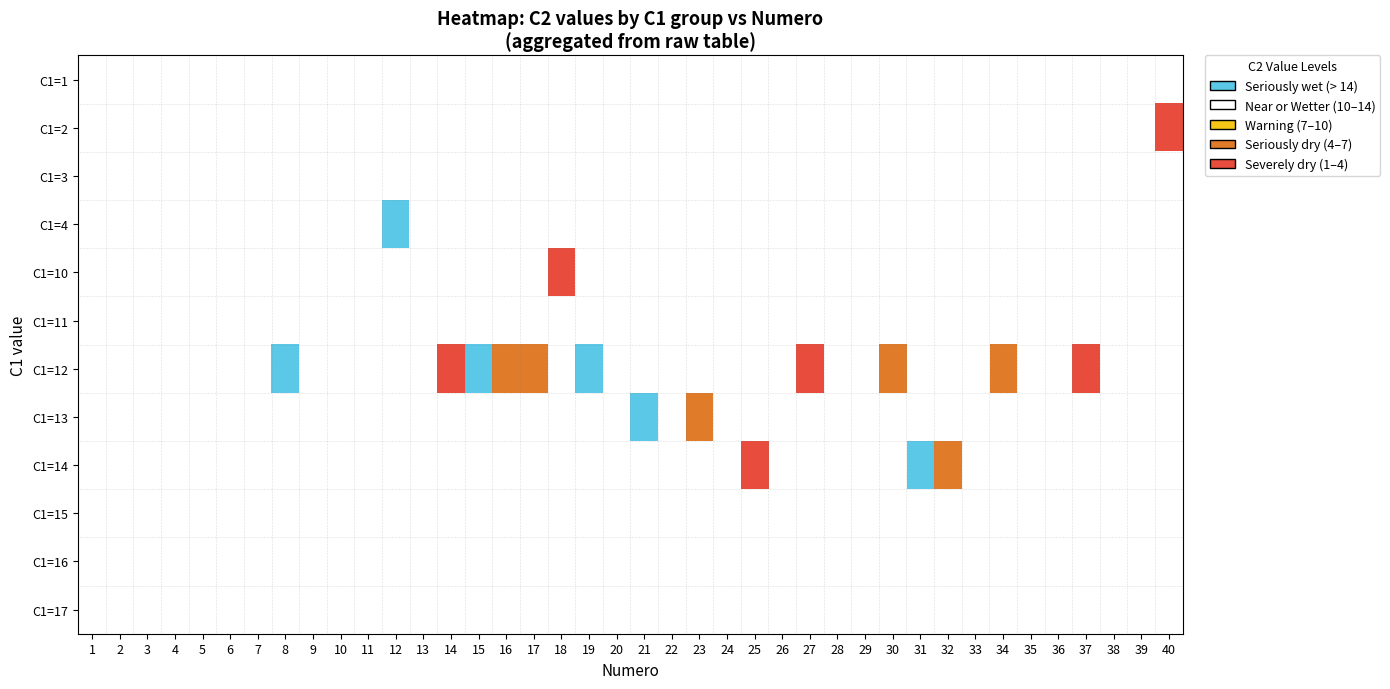

Which series has the widest spread of values?

C1=12